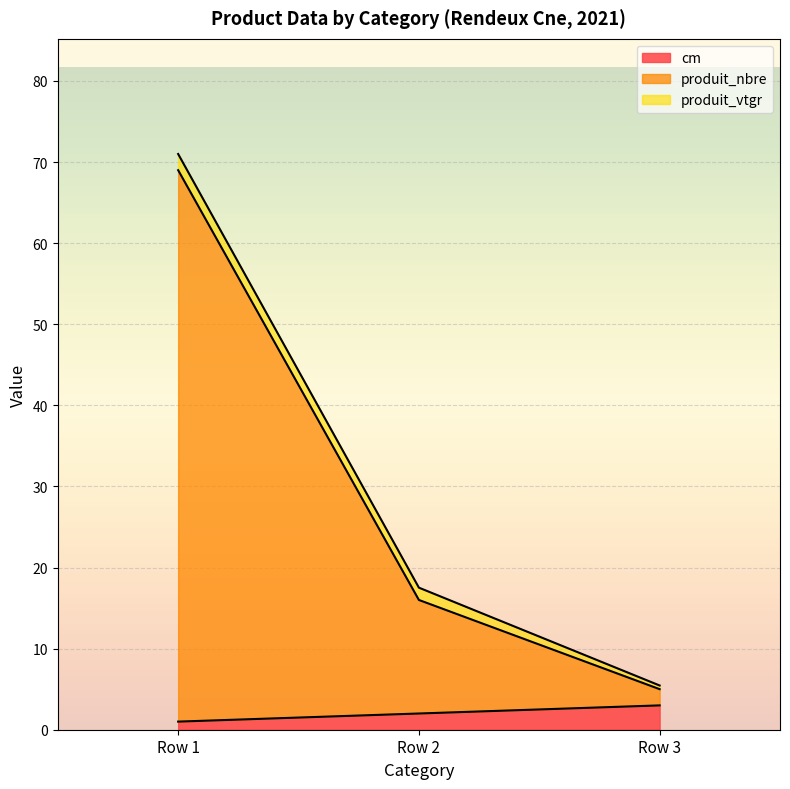

Does the chart display data point markers on the line(s)?

No